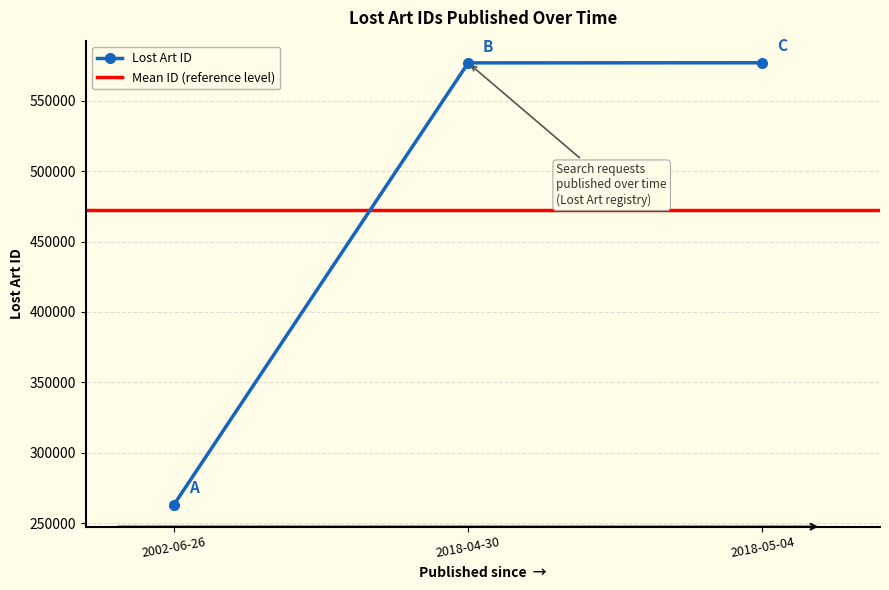

Approximately how many times larger is the value at 2018-05-04 compared to 2002-06-26?

2.2